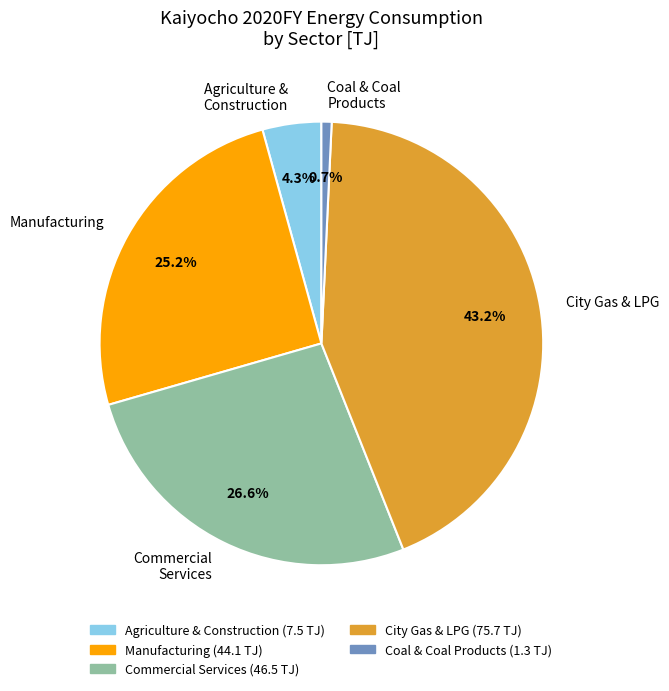

How many slices are in this pie chart?

5